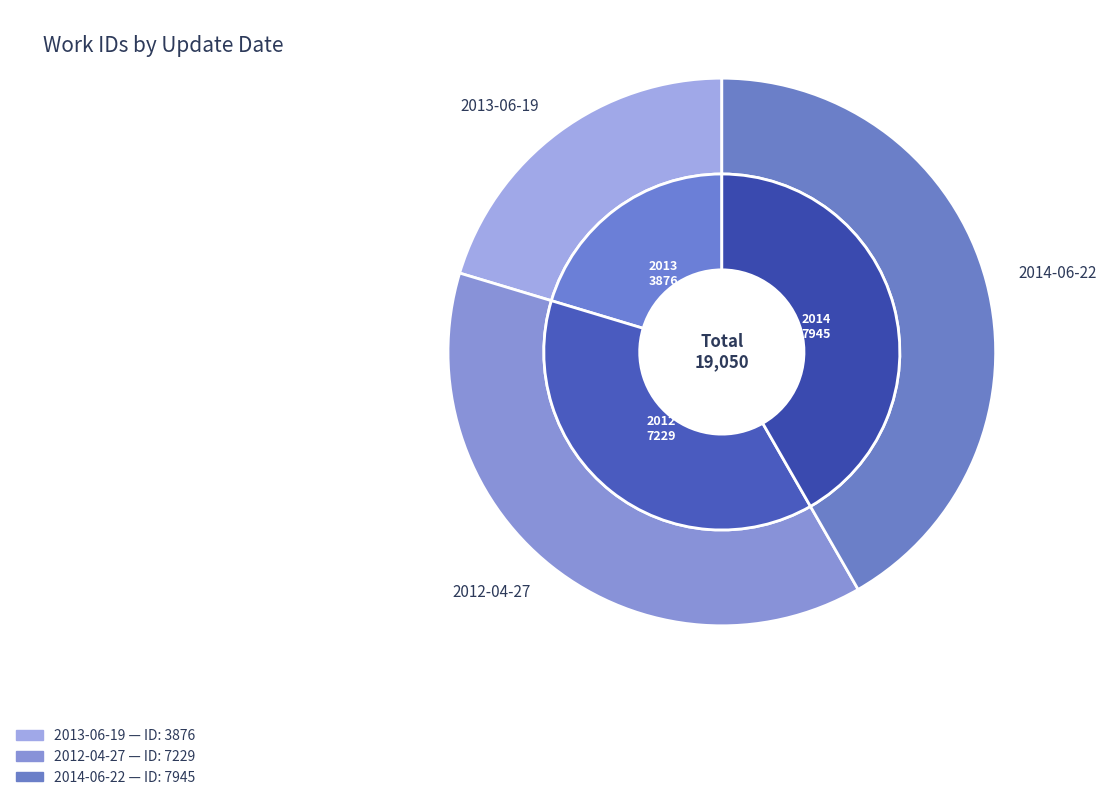

The 2013-06-19 slice represents 20% of the pie. True or false?

True